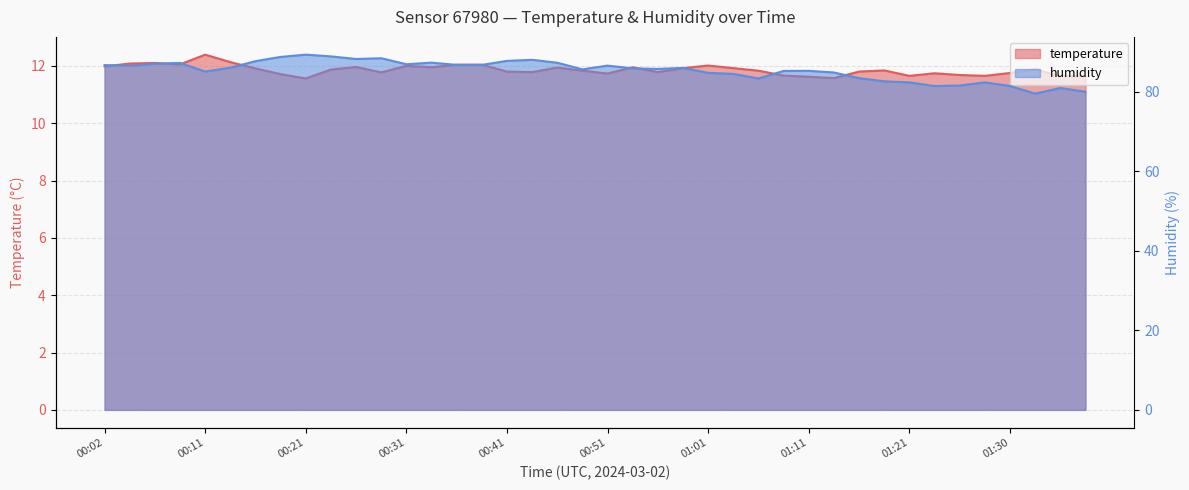

List the series in order of their overall mean, highest first.

humidity, temperature